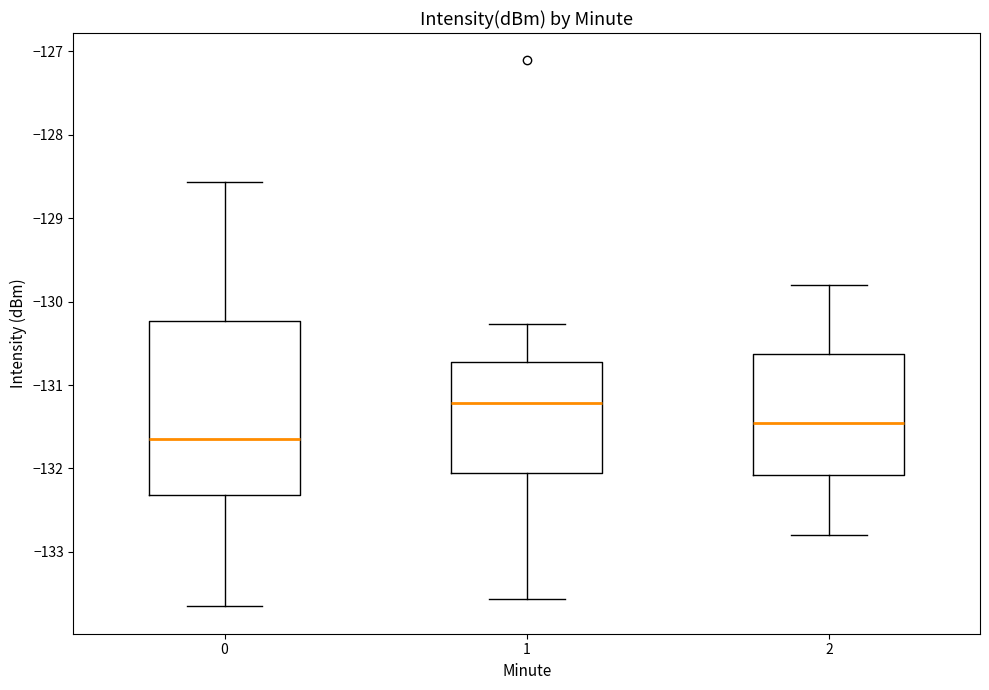

Where does the median line of the box at x = 1 sit on the y-axis? The values are not printed on the chart, so give them approximately, as read against the axis.

-131.2